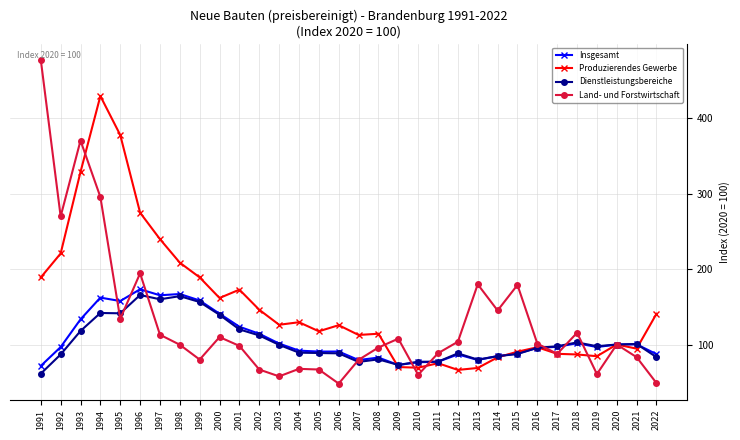

The Dienstleistungsbereiche series shows 88.3 at 2006. True or false?

True